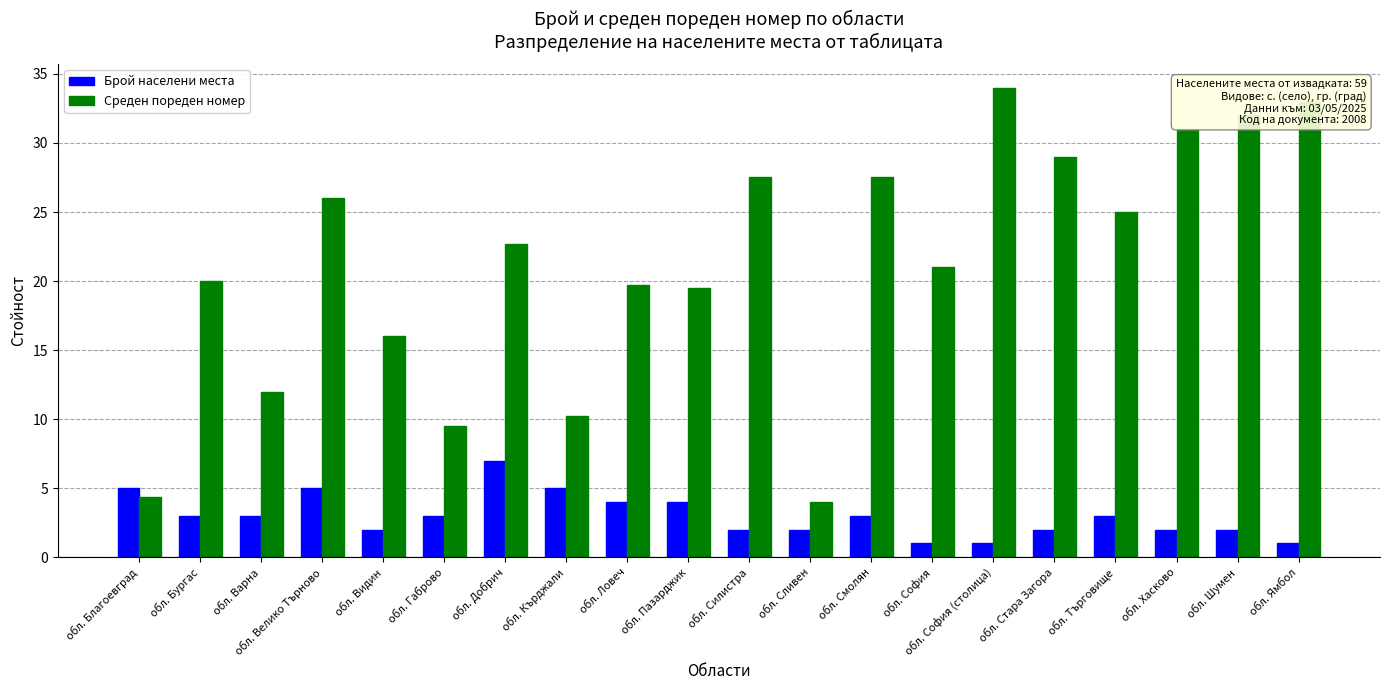

Which series changed the most between обл. Благоевград and обл. Хасково?

Среден пореден номер